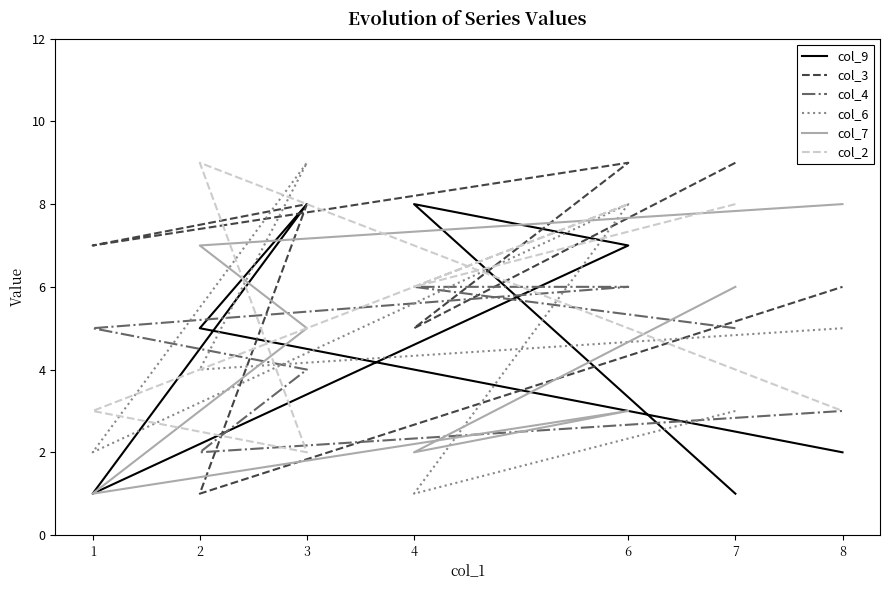

What is the difference between the maximum and second lowest values in the col_9 series?

7